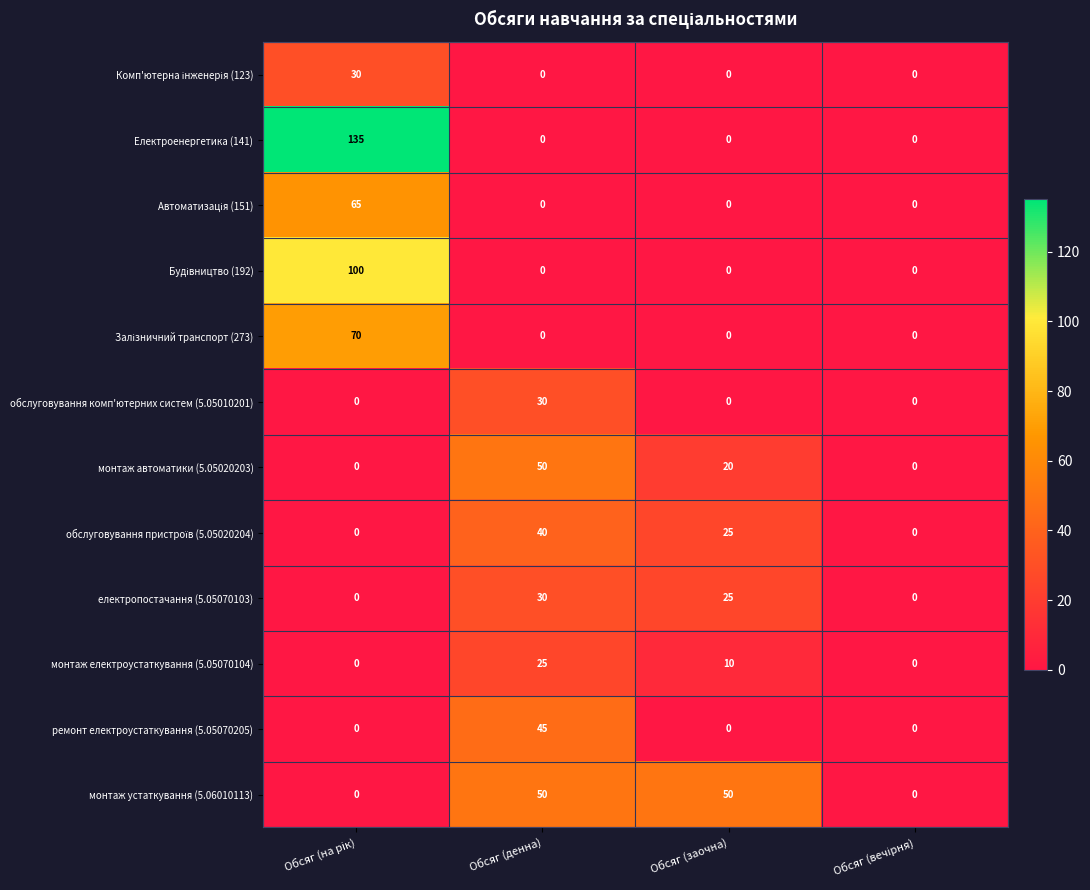

The Електроенергетика (141) series shows -44 at Обсяг (денна). True or false?

False